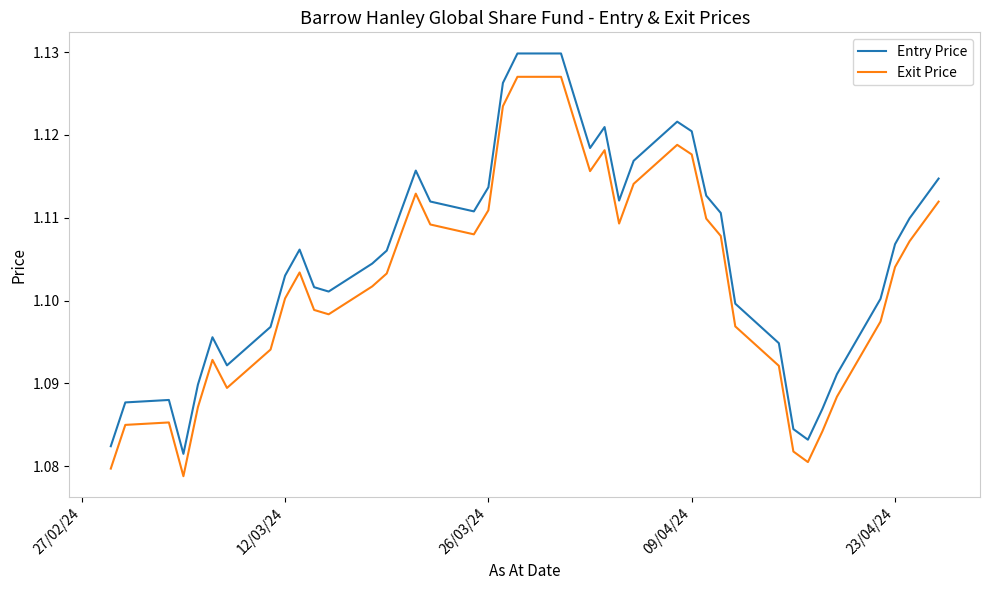

Count the Entry Price values in the range 1 to 2.

40